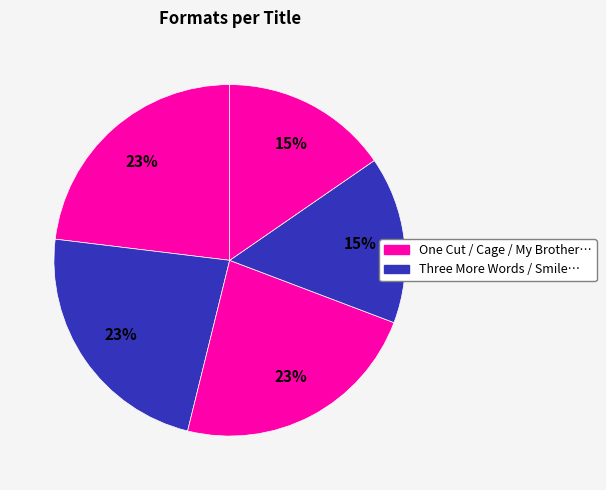

Which slice is the smallest?

Smile for the Camera